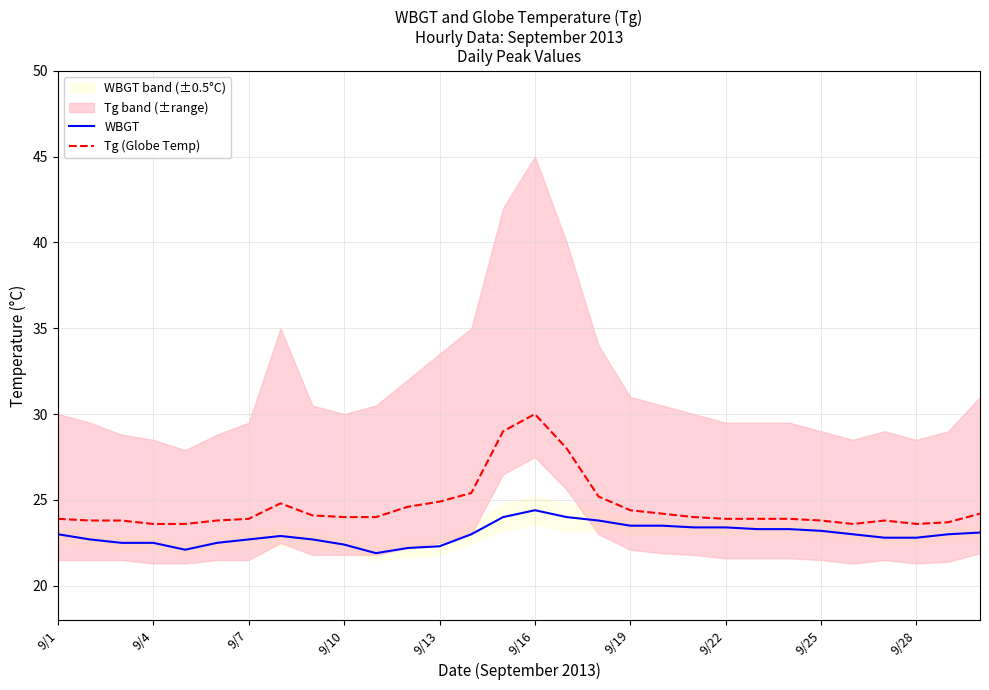

How many interior local peaks does the Tg (Globe Temp) series have?

3